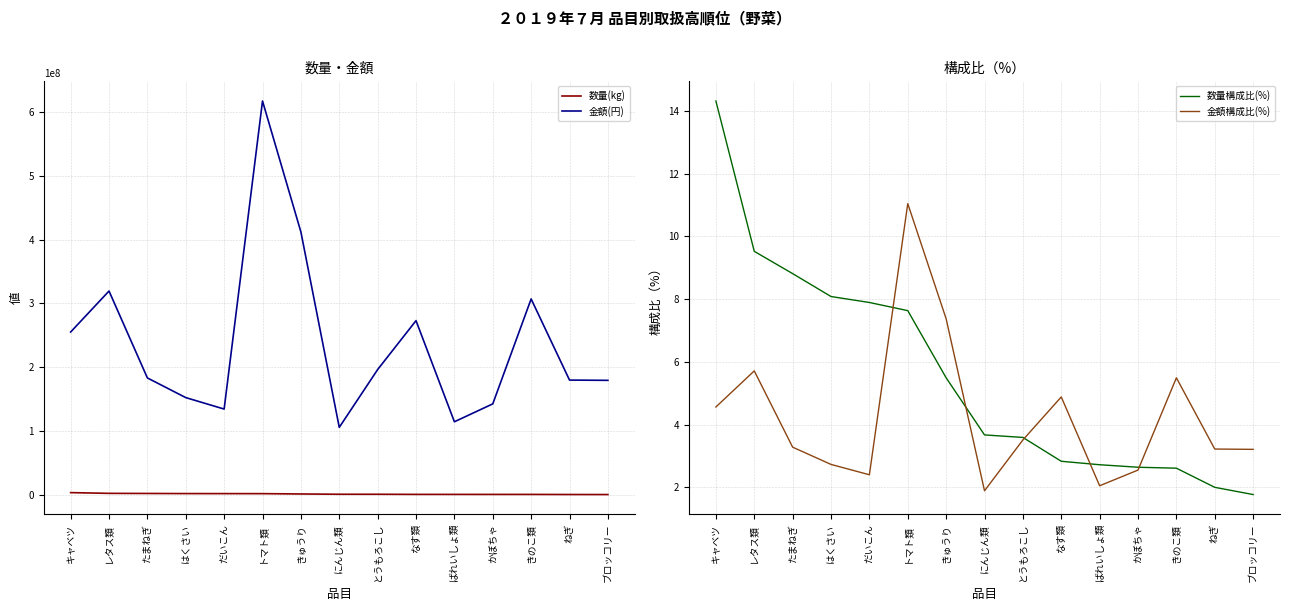

What is the difference between the 金額(円) values at トマト類 and とうもろこし?

421039509